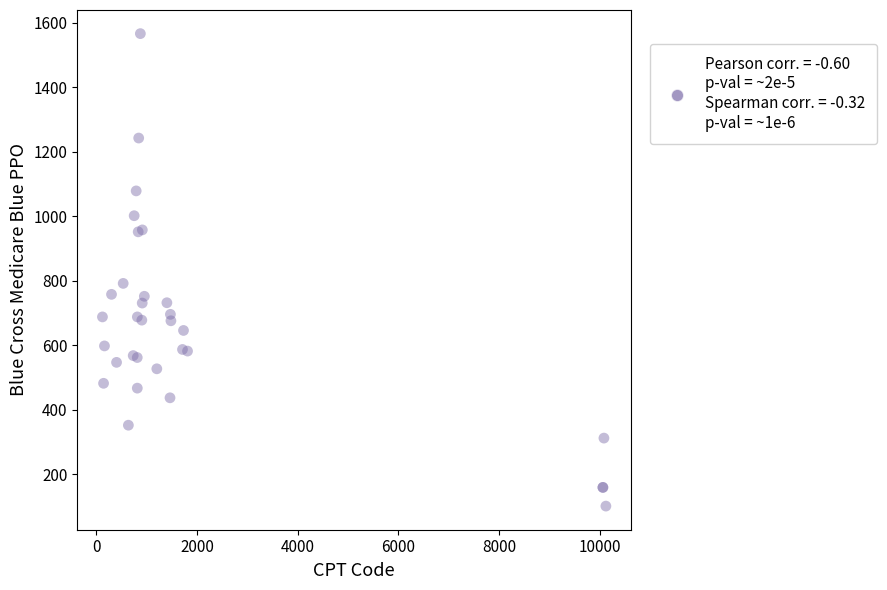

What Y value in the scatter plot is closest to 834?

792